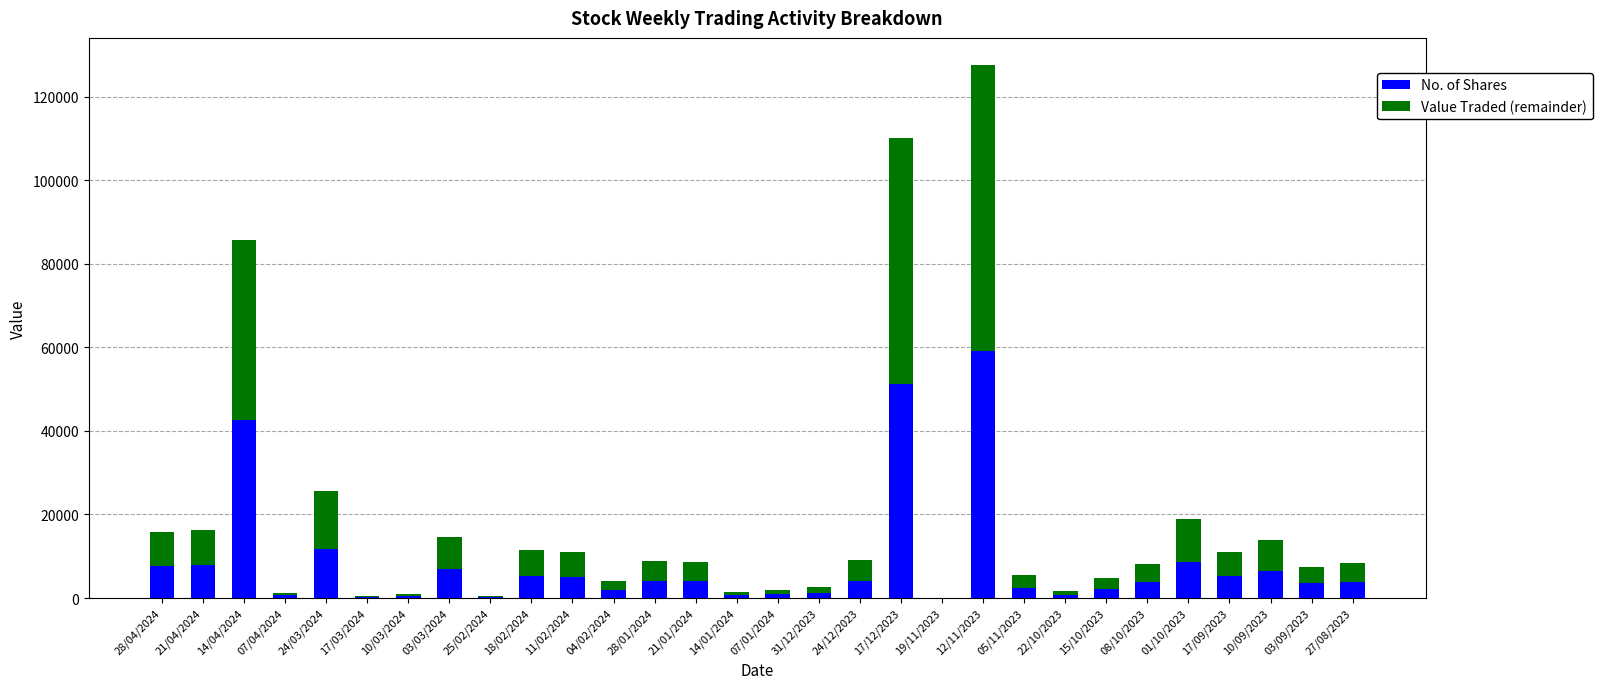

At which category is the sum across all series the highest?

12/11/2023